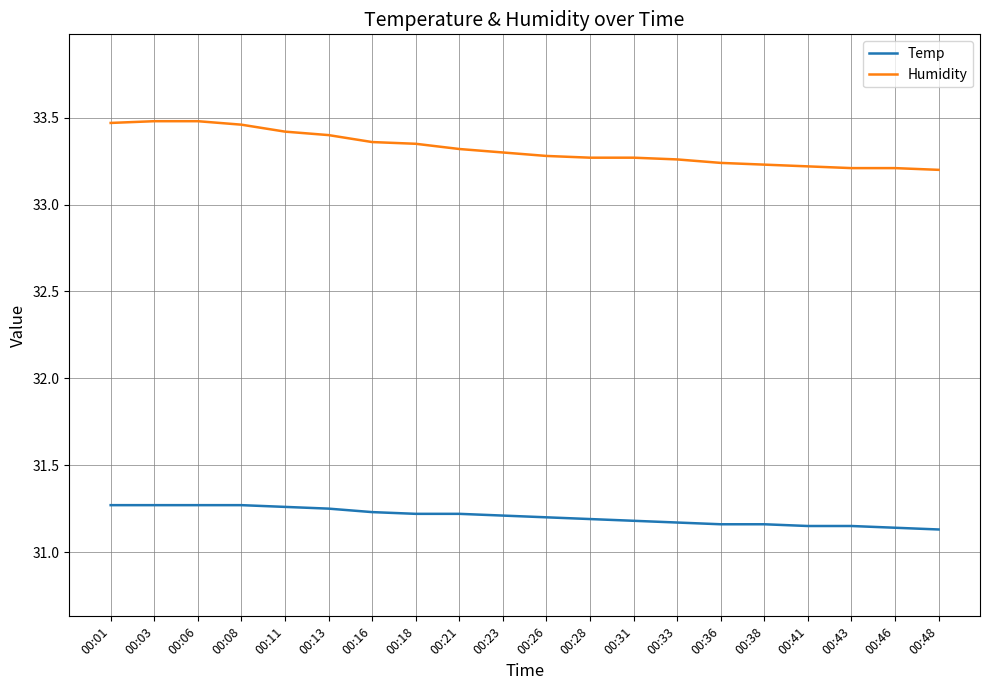

Which series has the largest range (max minus min)?

Humidity